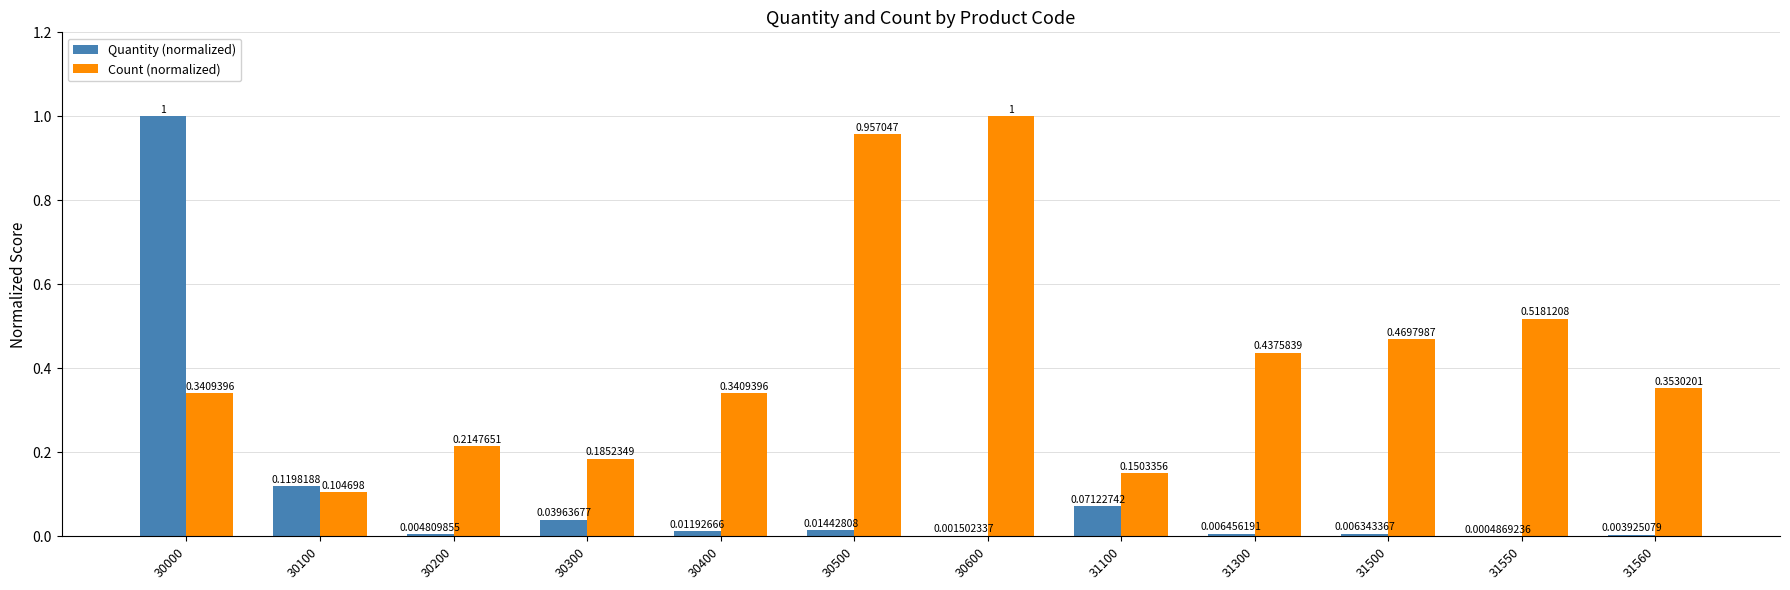

What is the sum of the Count (normalized) values at 30200 and 30000?

0.6